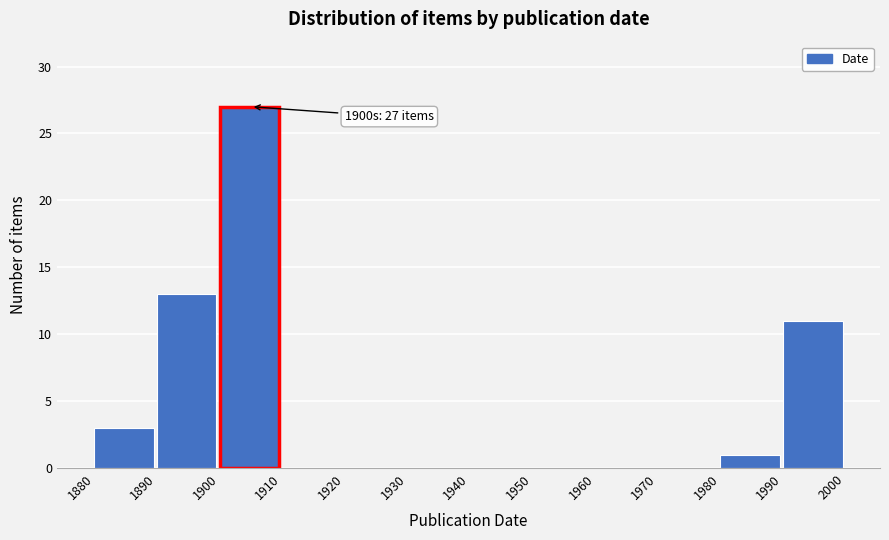

Which range on the x-axis has the tallest bar?

1900 to 1910